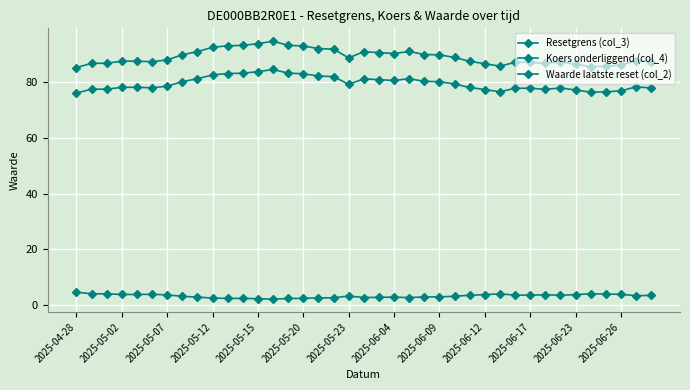

True or false: Waarde laatste reset (col_2) and Resetgrens (col_3) intersect in this chart.

False